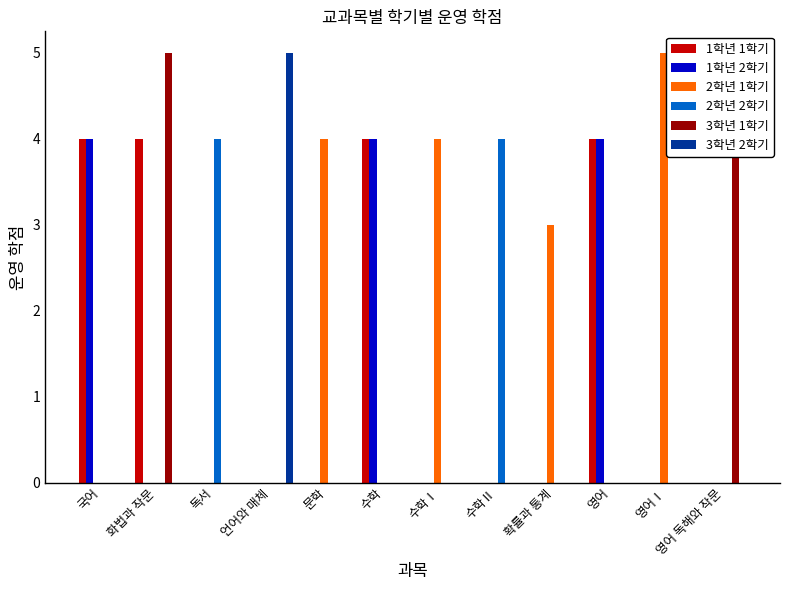

Reading left to right, what are all the values shown in this chart?

1학년 1학기: 4	4	0	0	0	4	0	0	0	4	0	0
1학년 2학기: 4	0	0	0	0	4	0	0	0	4	0	0
2학년 1학기: 0	0	0	0	4	0	4	0	3	0	5	0
2학년 2학기: 0	0	4	0	0	0	0	4	0	0	0	0
3학년 1학기: 0	5	0	0	0	0	0	0	0	0	0	5
3학년 2학기: 0	0	0	5	0	0	0	0	0	0	0	0